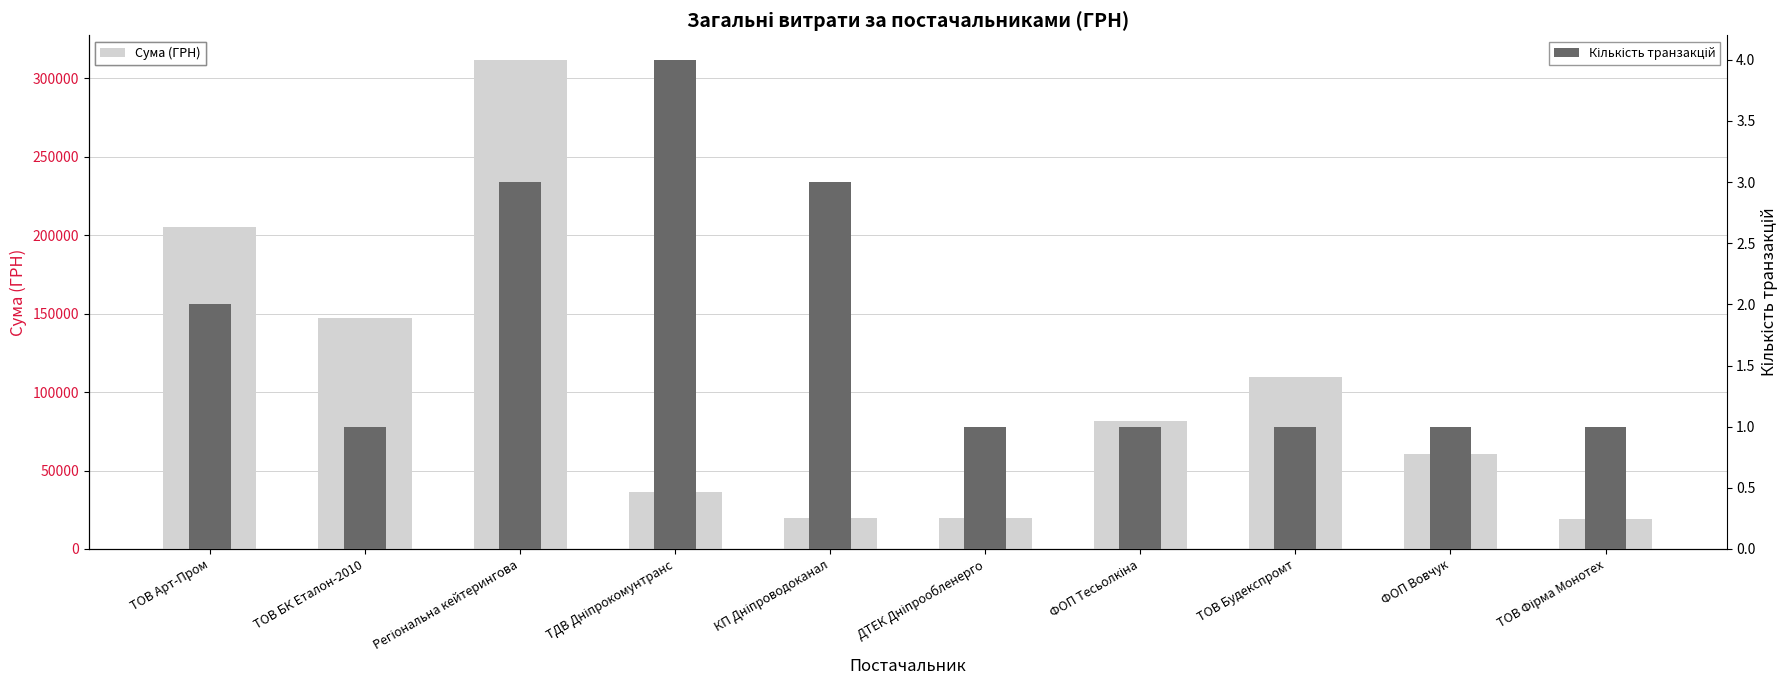

Rank the series by their maximum value, from lowest to highest.

Кількість транзакцій, Сума (ГРН)